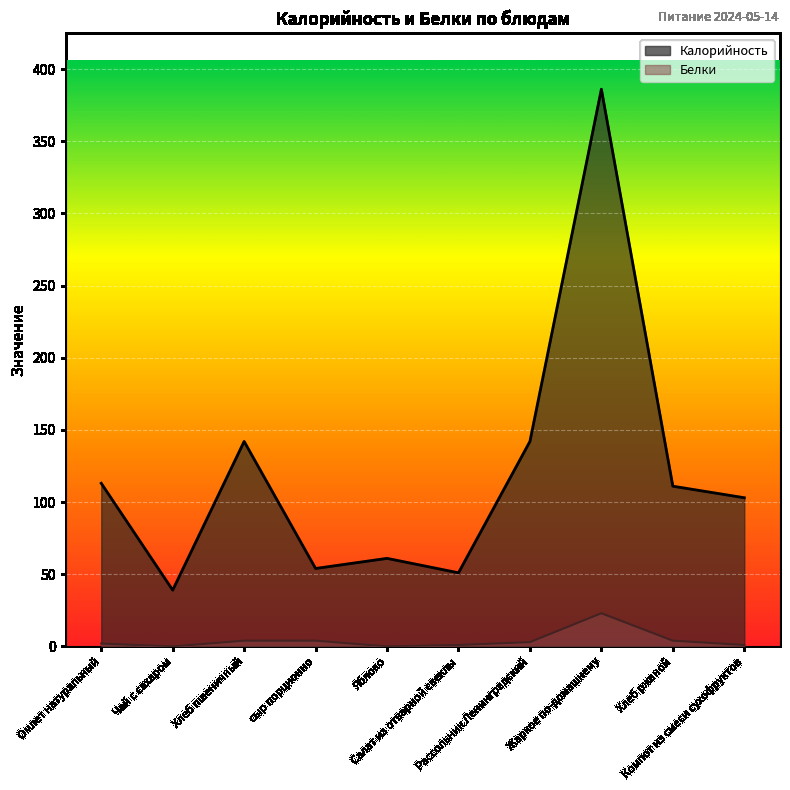

Where does the Калорийность series first go above 111?

Омлет натуральный